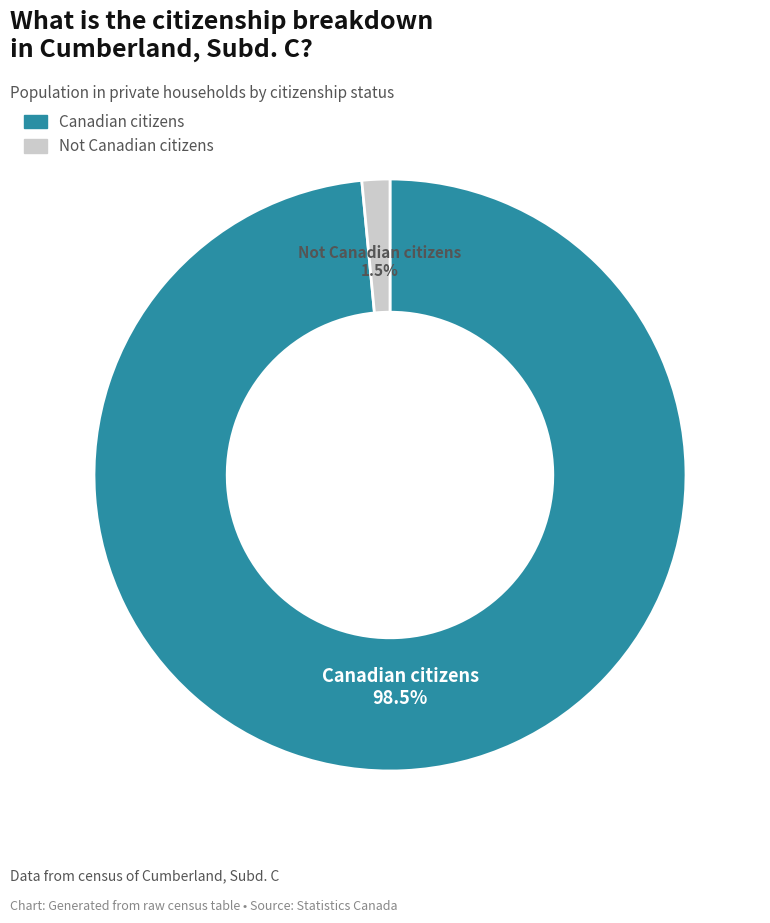

How many slices are in this pie chart?

2